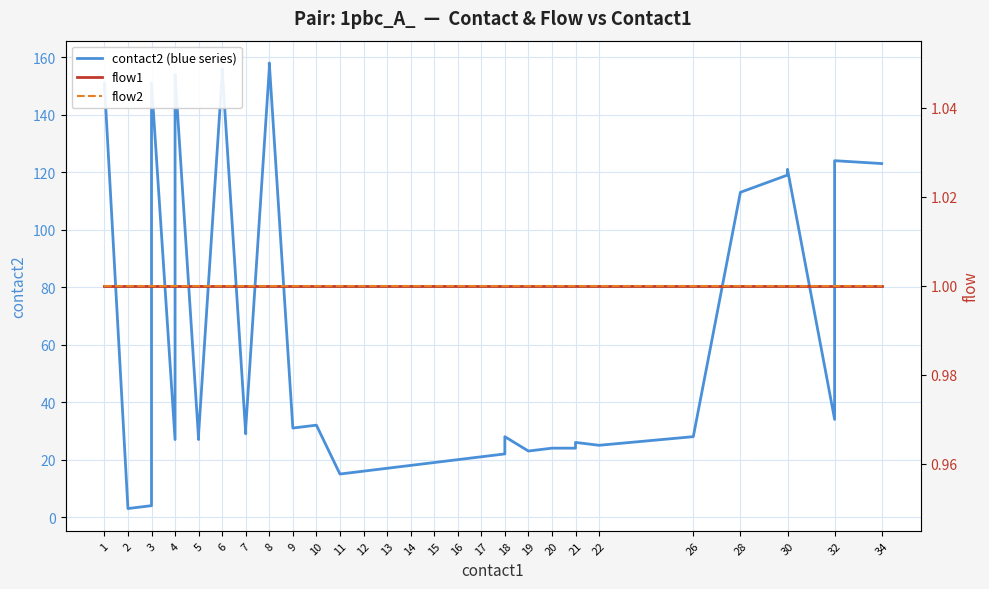

The contact2 (blue series) series shows 16 at 21. True or false?

False